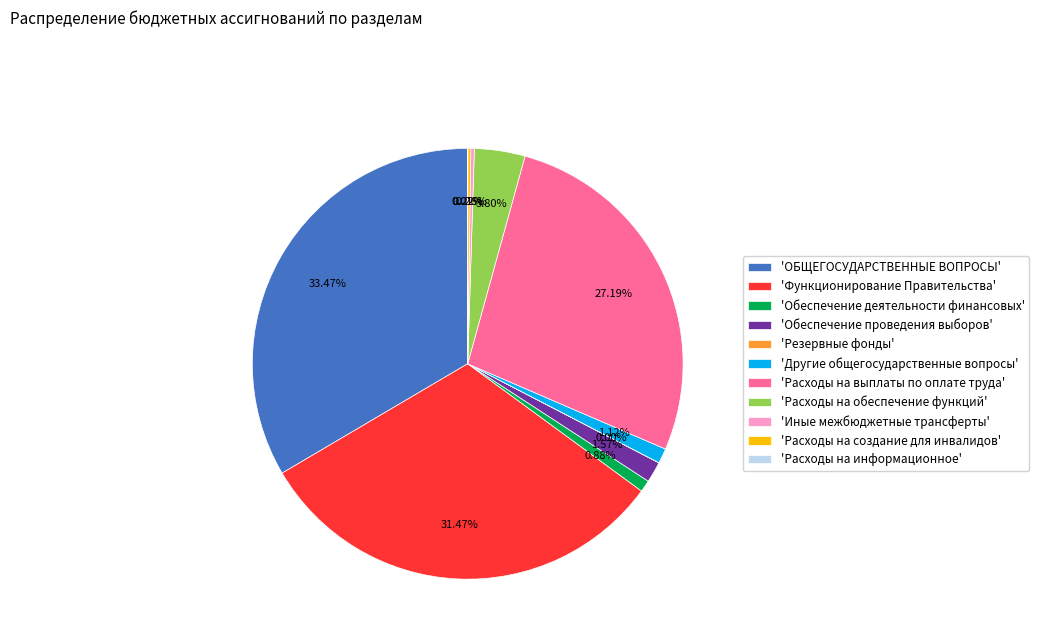

Between 'ОБЩЕГОСУДАРСТВЕННЫЕ ВОПРОСЫ' and 'Другие общегосударственные вопросы', which is larger?

'ОБЩЕГОСУДАРСТВЕННЫЕ ВОПРОСЫ'